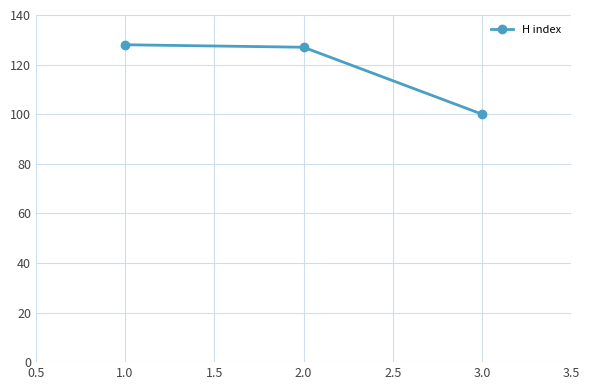

What is the value of the 1st point from the left?

128